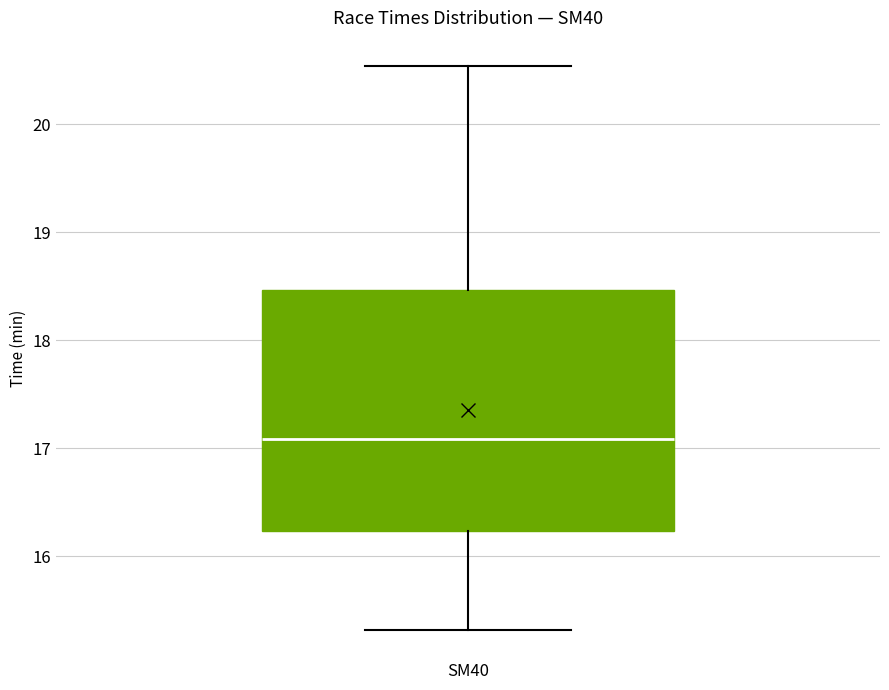

Where does the upper whisker of the box for SM40 end on the y-axis? The values are not printed on the chart, so give them approximately, as read against the axis.

20.5